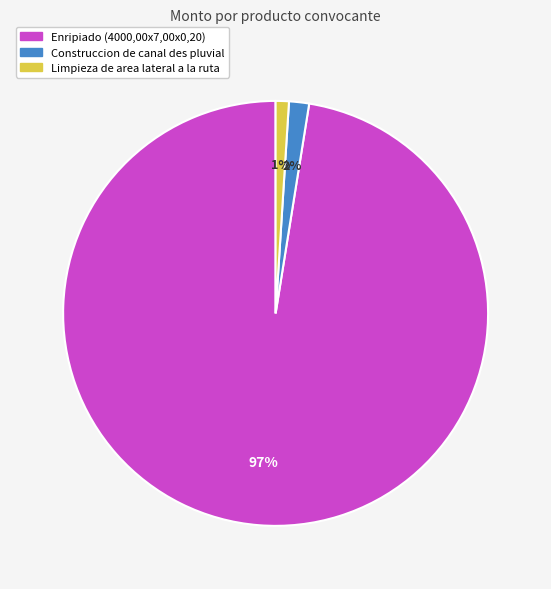

Which slice is the smallest?

Limpieza de area lateral a la ruta